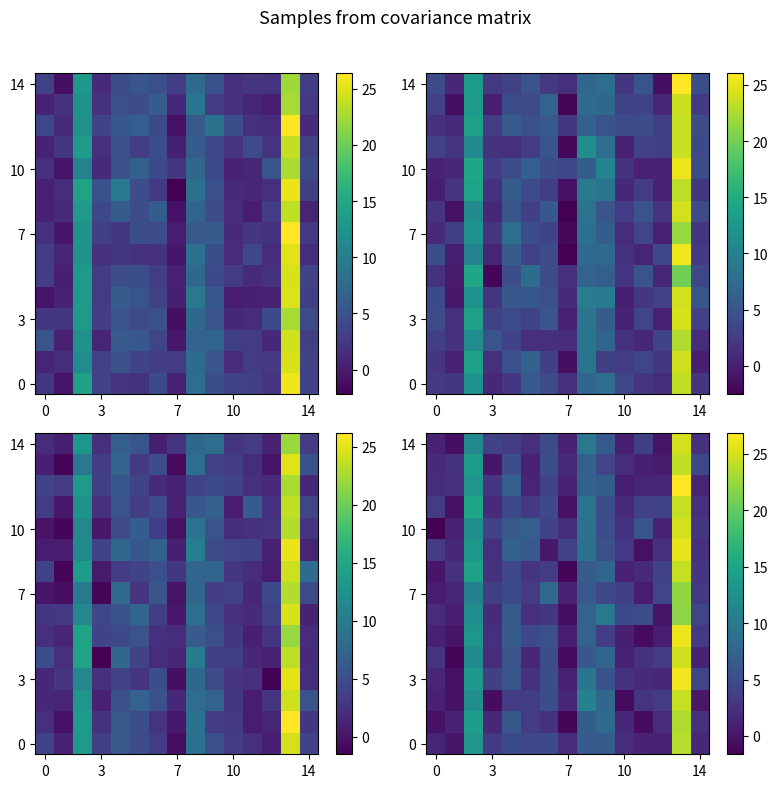

What is the minimum value shown in the chart?

-1.6